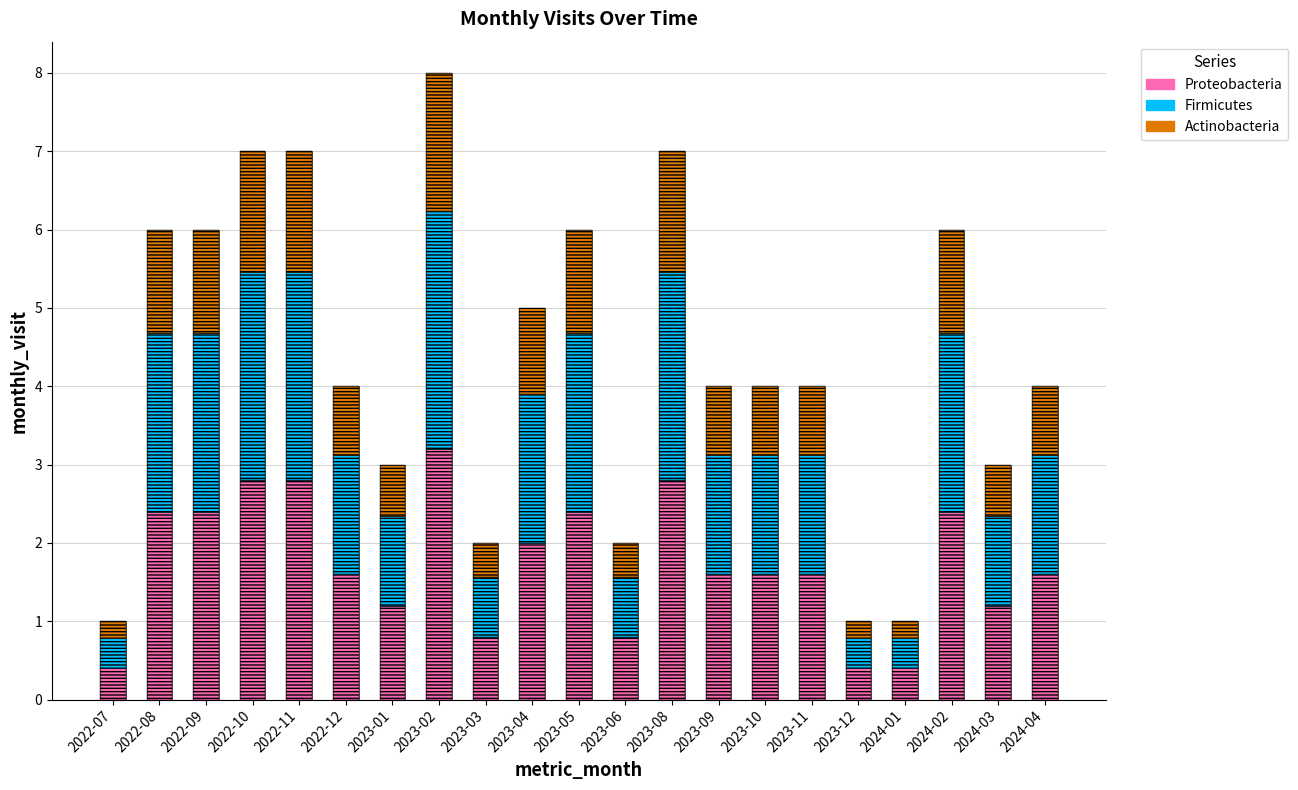

Which series has the largest range (max minus min)?

Proteobacteria